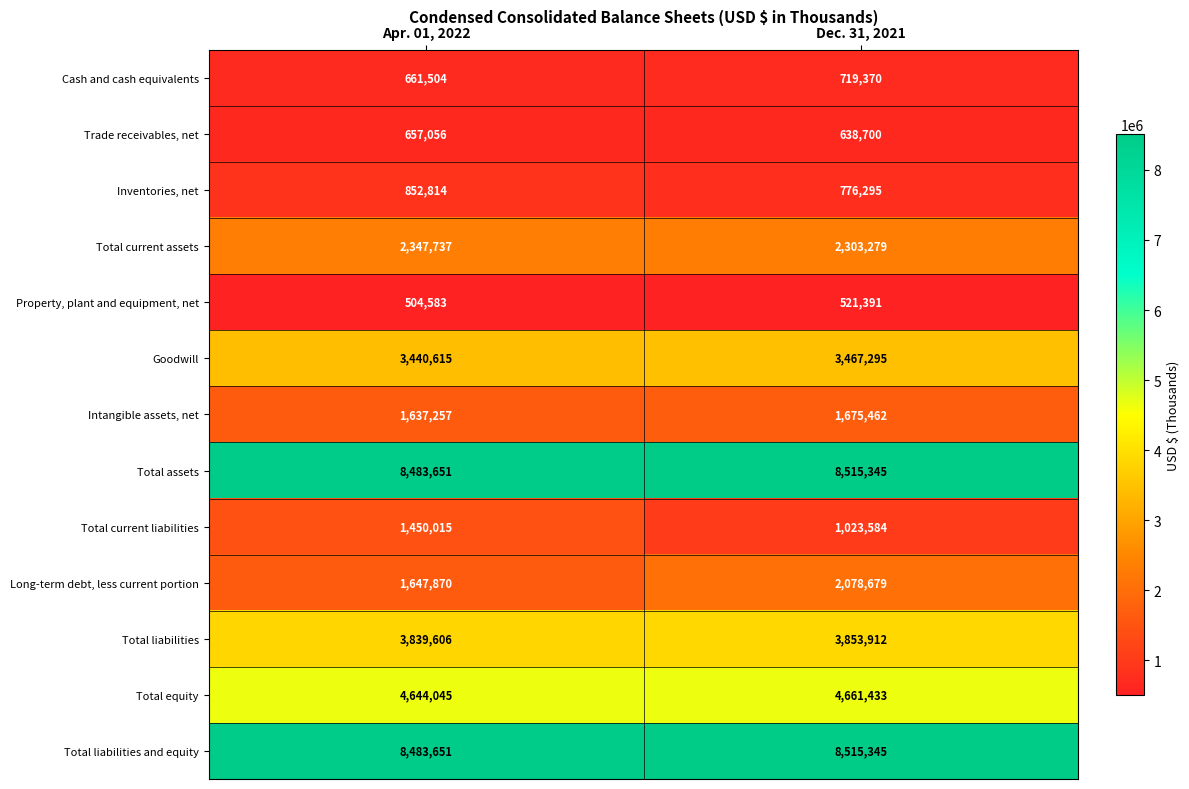

What is the total value across all series at Dec. 31, 2021?

38750090